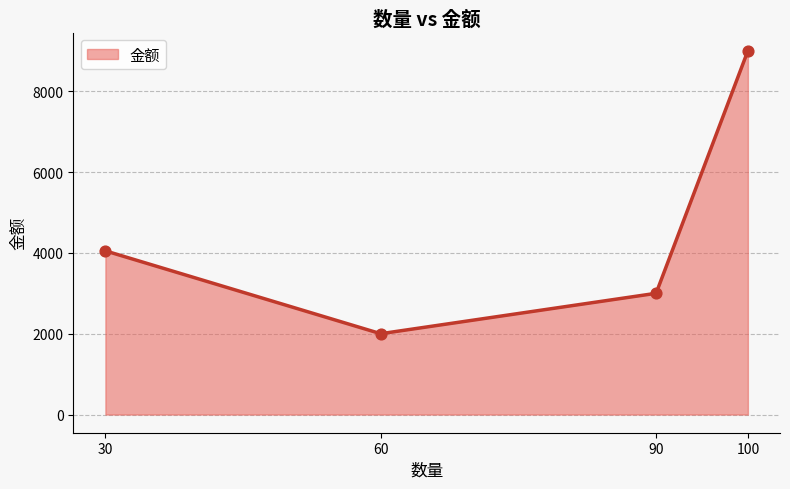

Which has a higher value, 90 or 30?

30